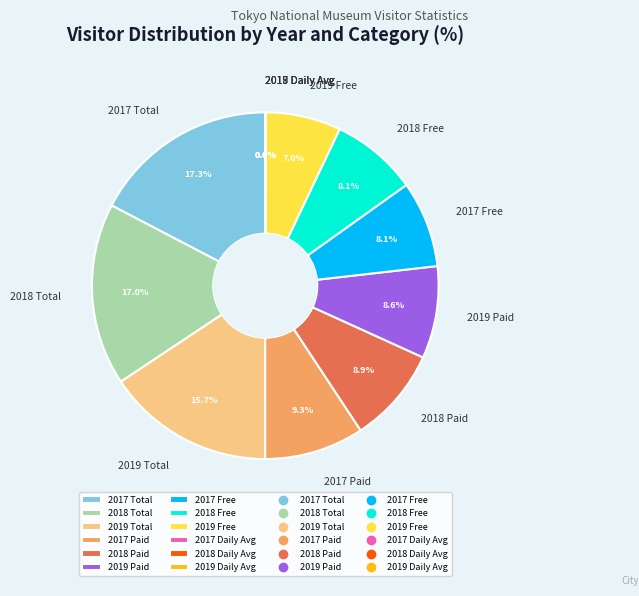

What is the ratio of the value at 2018 Paid to the value at 2018 Total?

0.5